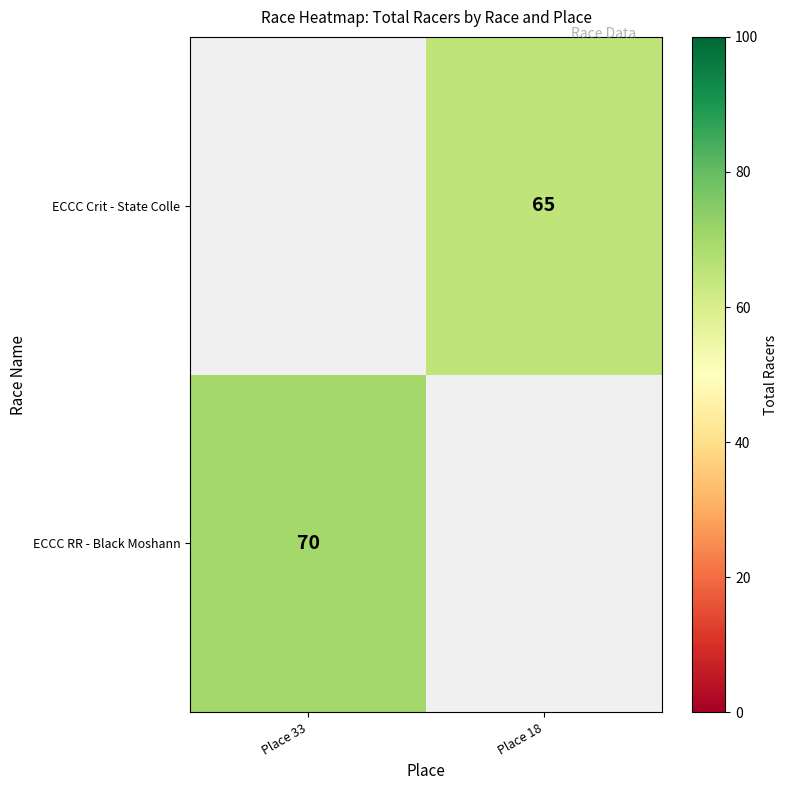

True or false: ECCC RR - Black Moshann has a value of 93 at Place 33.

False